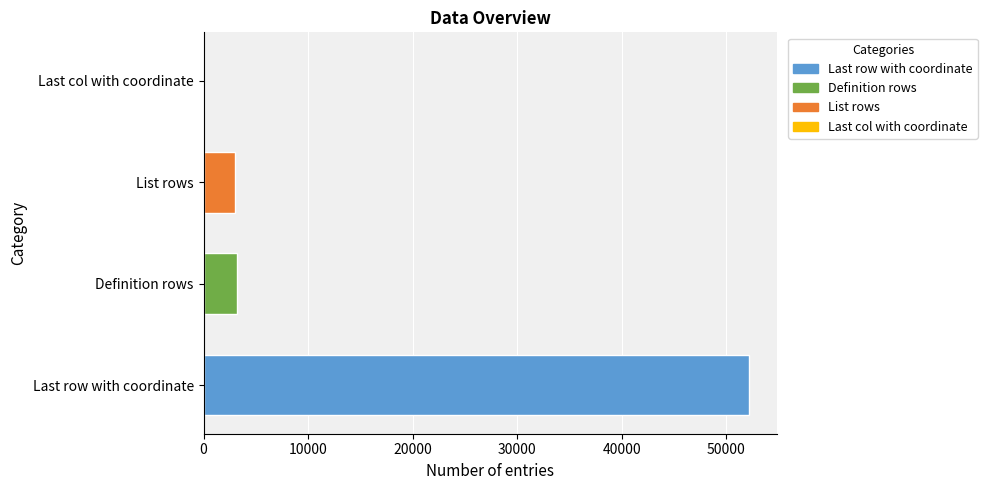

What is the greatest value displayed?

52183